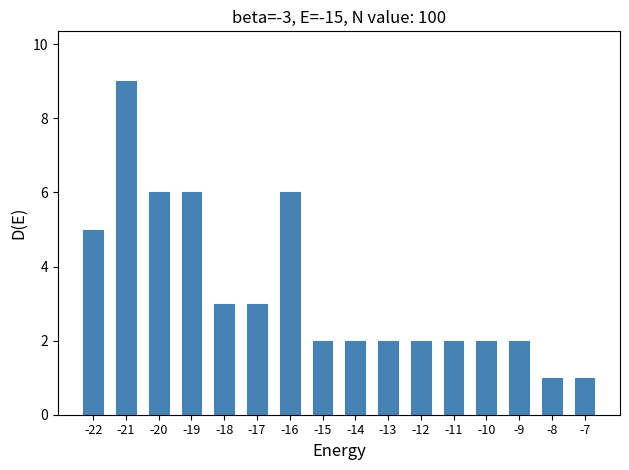

Reading left to right, transcribe all the data shown in this chart.

-22=5	-21=9	-20=6	-19=6	-18=3	-17=3	-16=6	-15=2	-14=2	-13=2	-12=2	-11=2	-10=2	-9=2	-8=1	-7=1